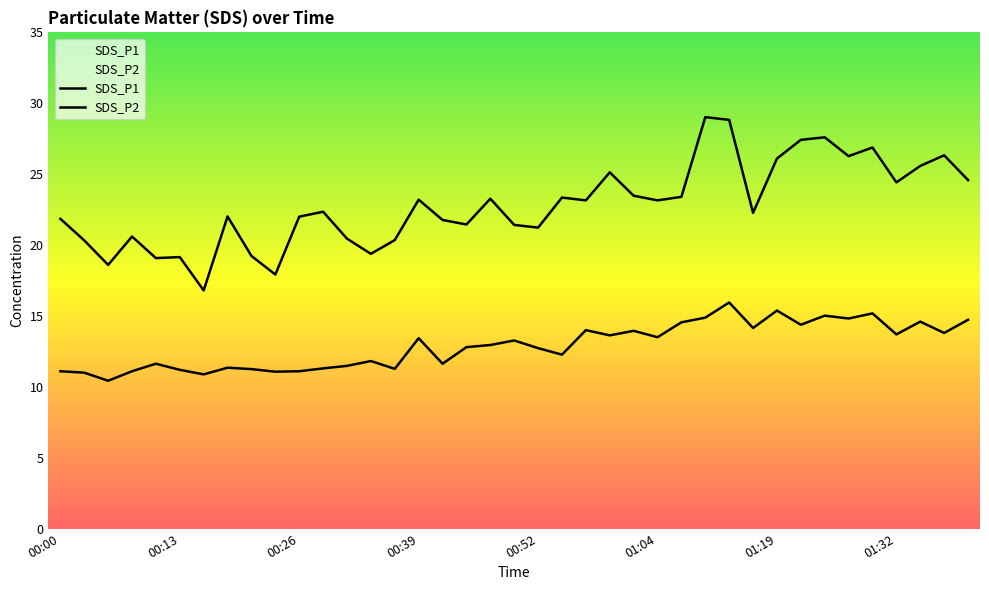

List the labels in order of SDS_P2 value, smallest first.

00:04, 00:16, 00:02, 00:24, 00:00, 00:08, 00:26, 00:13, 00:21, 00:37, 00:29, 00:18, 00:31, 00:10, 00:41, 00:34, 00:54, 00:52, 00:44, 00:47, 00:49, 00:39, 01:04, 00:59, 01:32, 01:36, 01:02, 00:57, 01:14, 01:22, 01:07, 01:34, 01:39, 01:27, 01:09, 01:24, 01:29, 01:19, 01:12